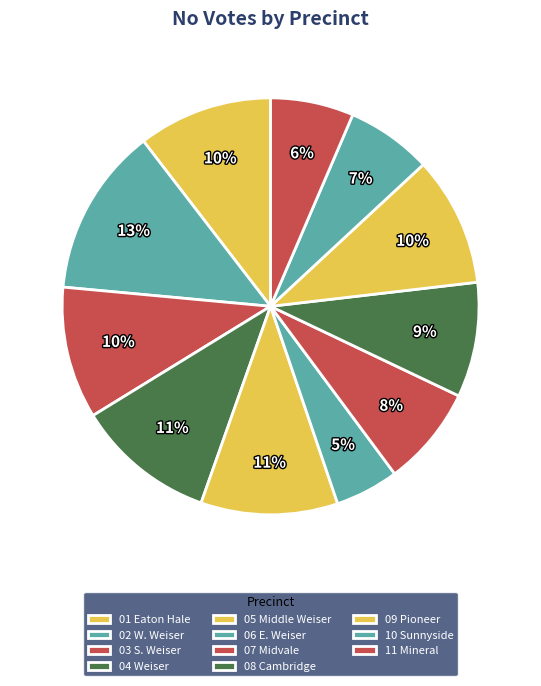

Which category has the smallest portion of the pie?

06 E. Weiser